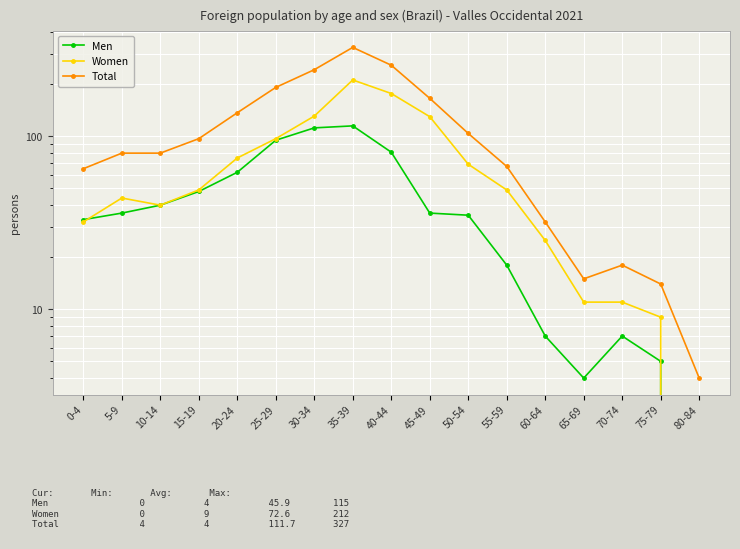

True or false: Women has more than 2 points higher than both neighbors.

False